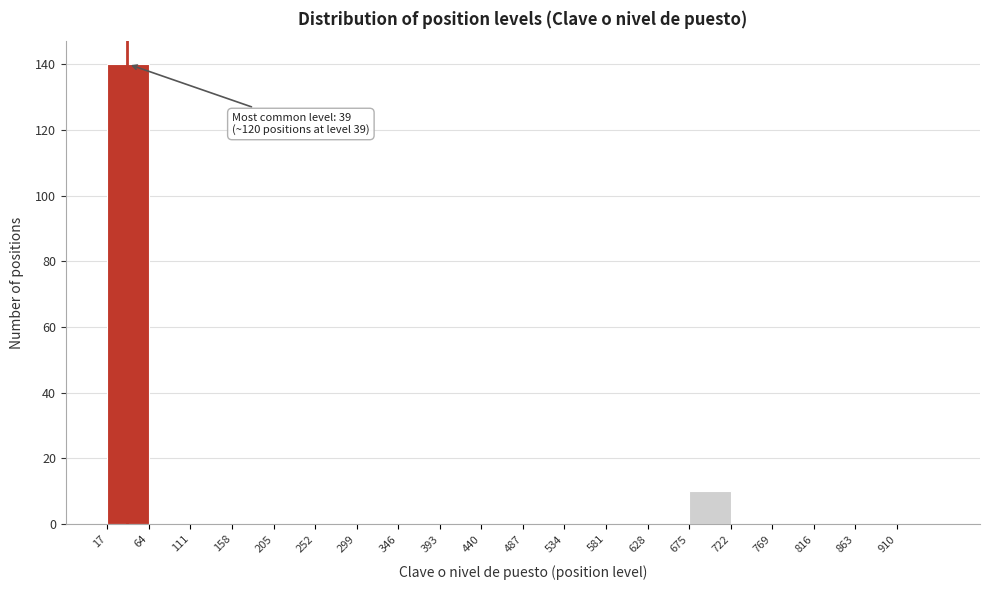

Which range on the x-axis has the tallest bar?

17 to 64